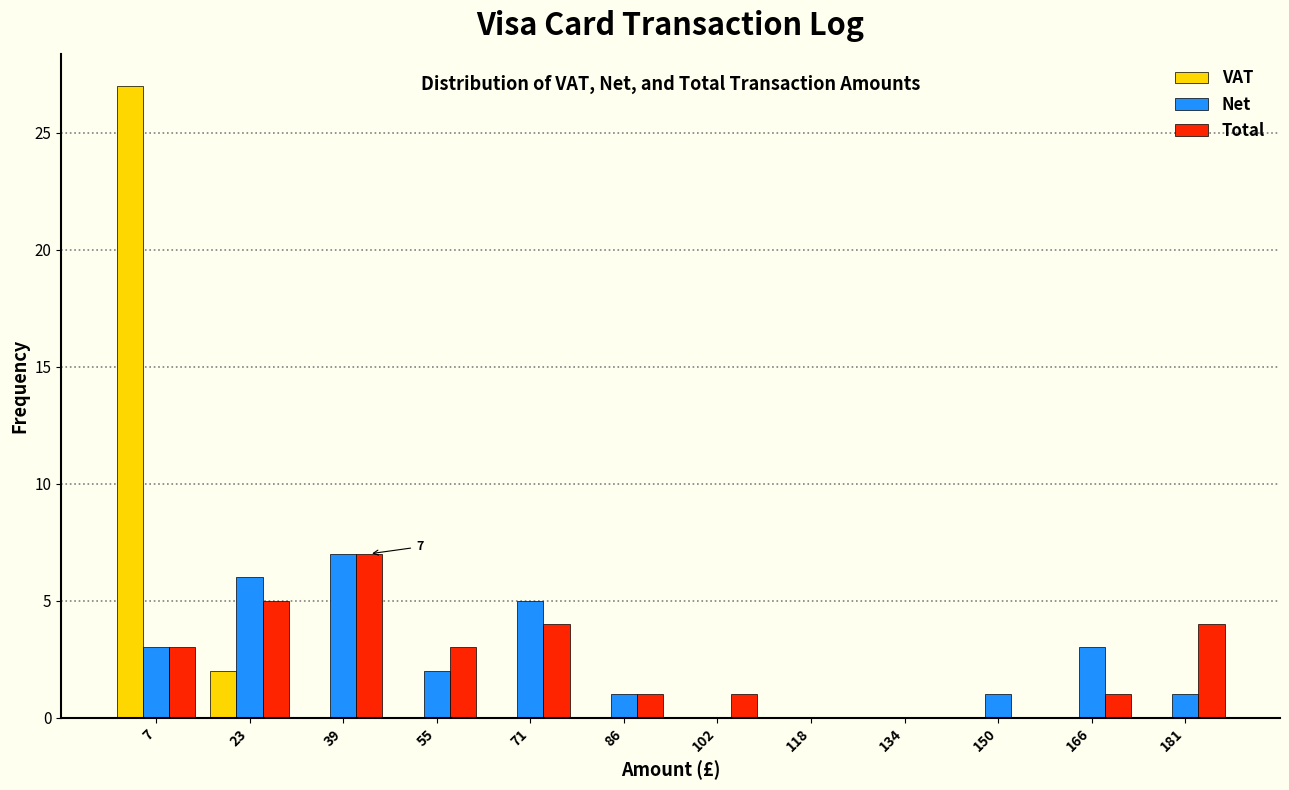

In the Net series, which range on the x-axis has the tallest bar?

32 to 48